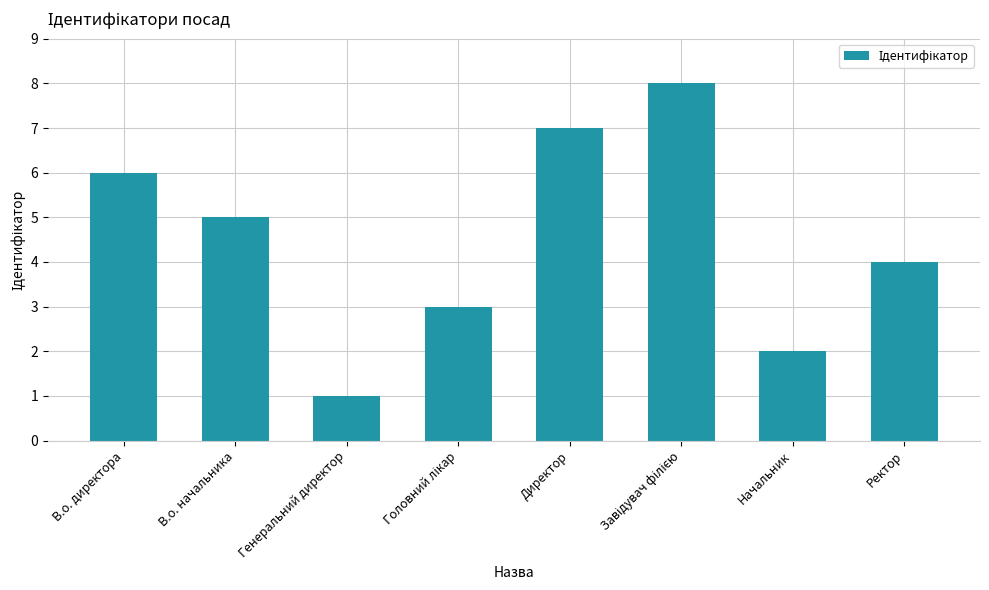

What is the maximum value shown in the chart?

8